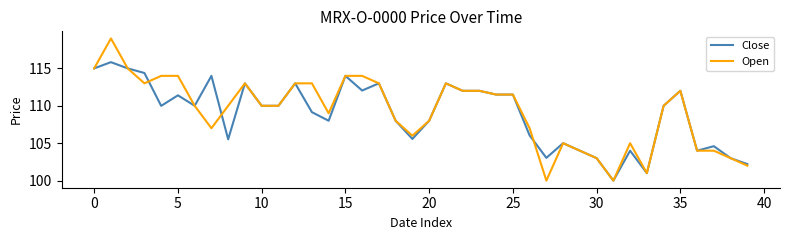

Rank the series by their maximum value, from lowest to highest.

Close, Open